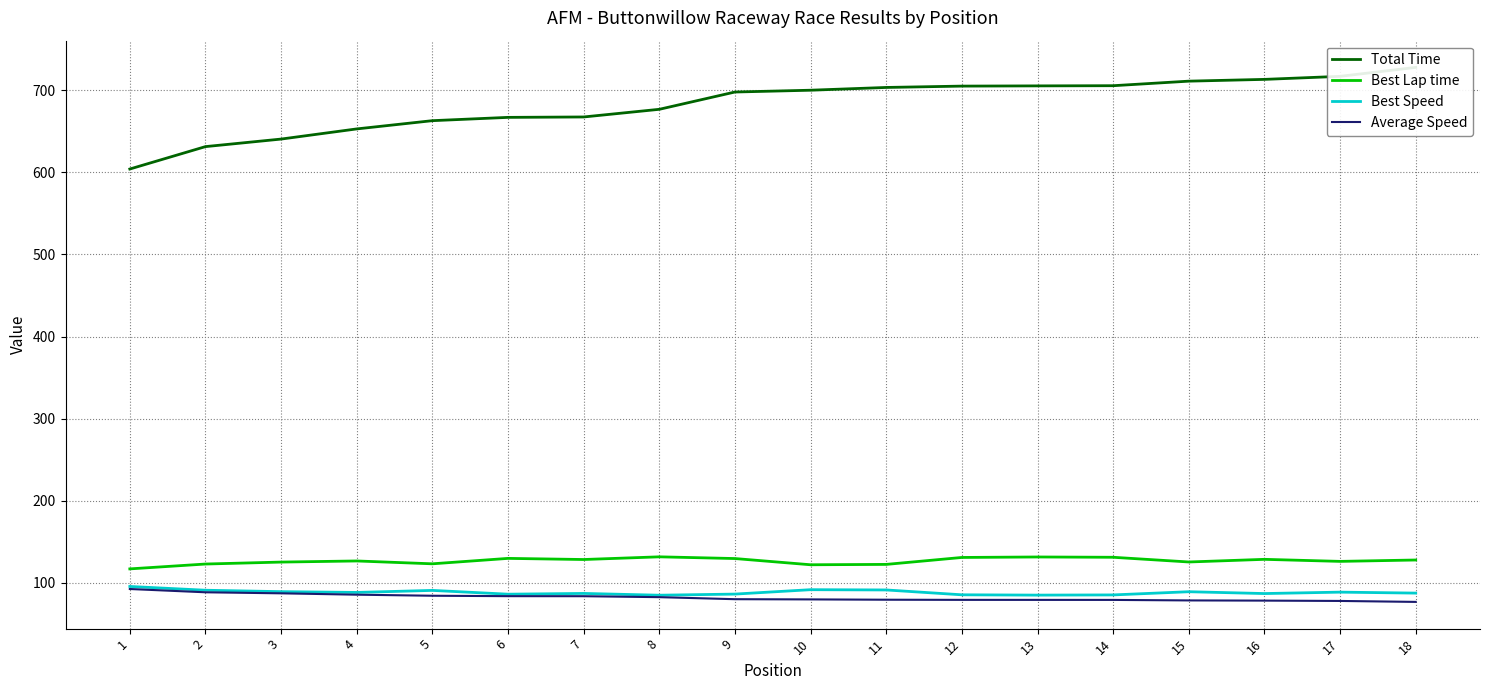

Between 7 and 2, which is larger?

7